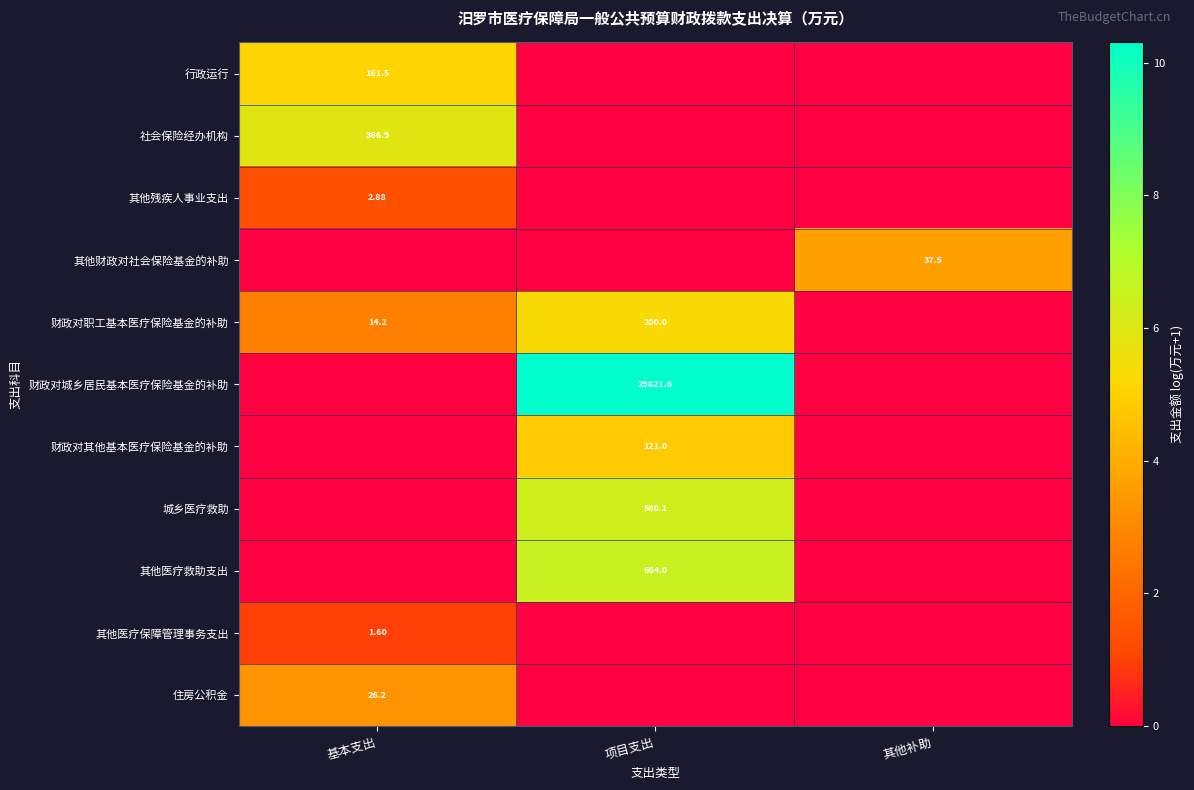

At which label is 其他财政对社会保险基金的补助 closest to 1?

基本支出